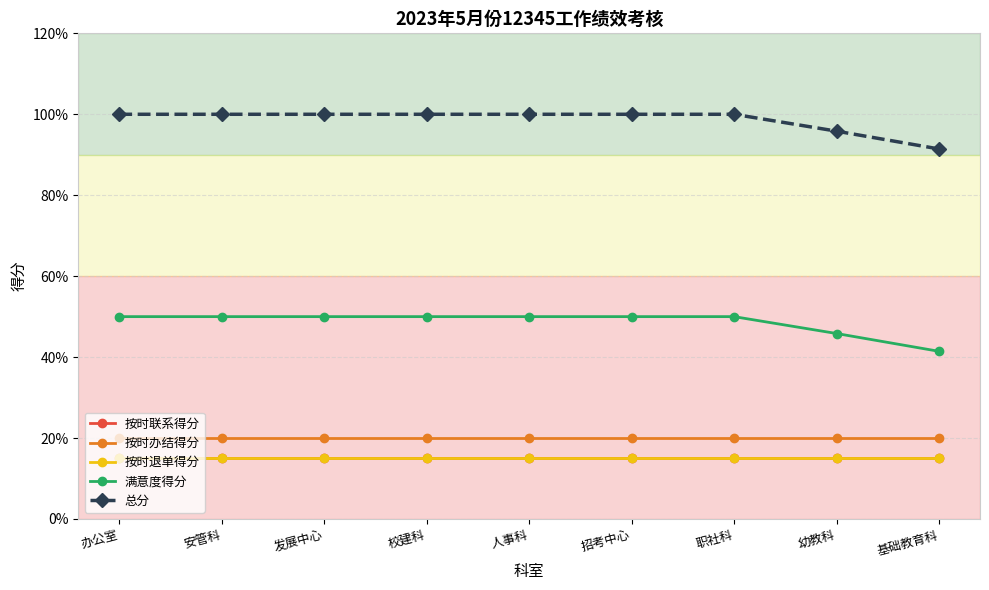

What is the sum of all 满意度得分 values?

437.3